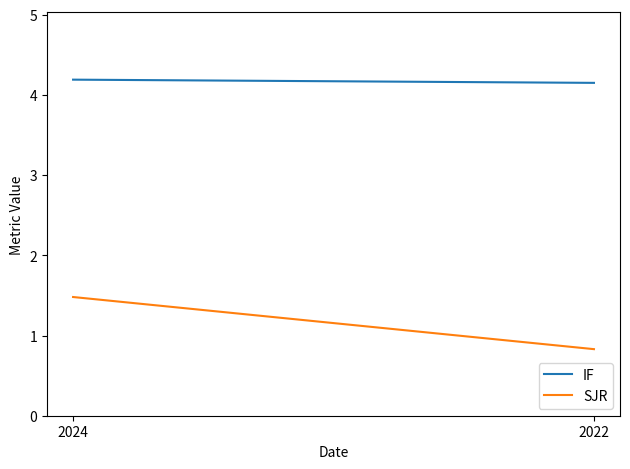

What is the value of the SJR point at the 2nd from the left?

0.8